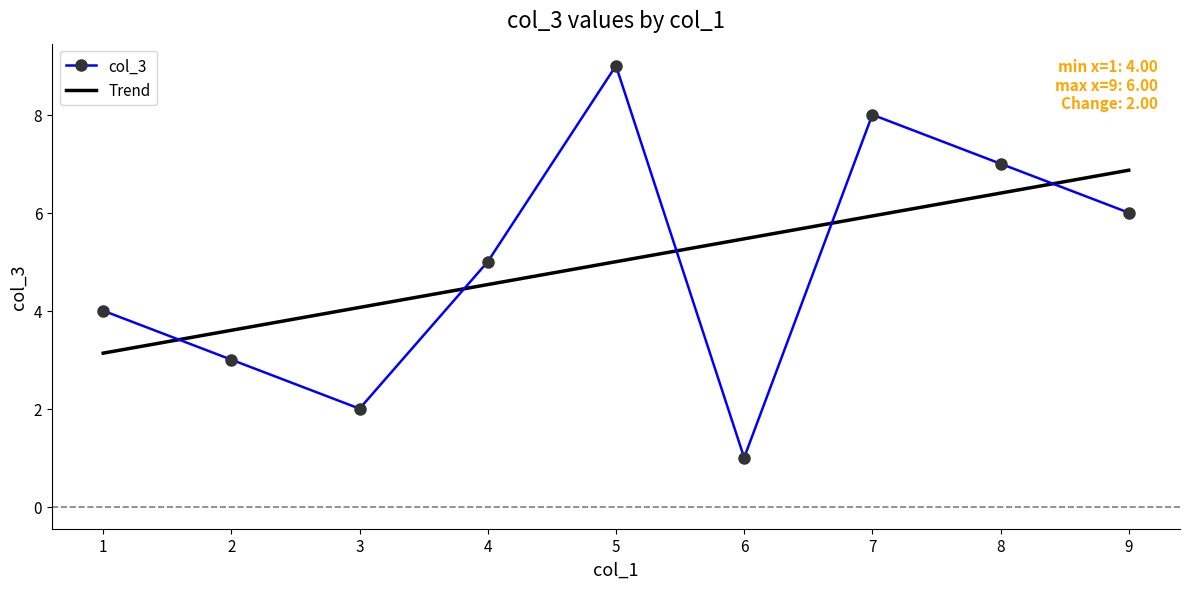

Reading left to right, transcribe all the data shown in this chart.

col_3: 4.0	3.0	2.0	5.0	9.0	1.0	8.0	7.0	6.0
Trend: 3.1	3.6	4.1	4.5	5.0	5.5	5.9	6.4	6.9